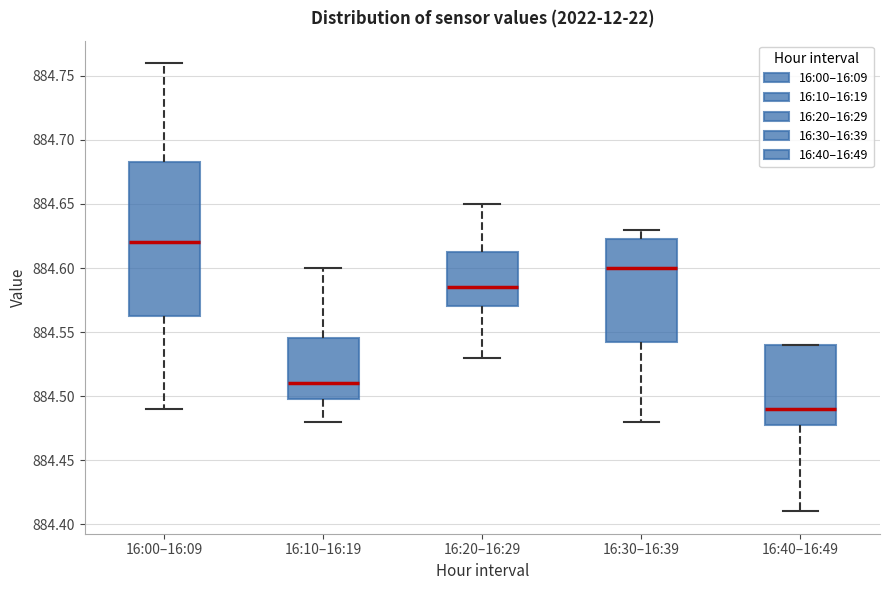

Reading left to right, transcribe this box plot: for each box, give where its median line is, the range the box spans, and where its two whiskers end, as read against the y-axis. The values are not printed on the chart, so give them approximately, as read against the axis.

16:00–16:09: median 884.620, box 884.565 to 884.685, whiskers 884.490 to 884.760
16:10–16:19: median 884.510, box 884.500 to 884.545, whiskers 884.480 to 884.600
16:20–16:29: median 884.585, box 884.570 to 884.615, whiskers 884.530 to 884.650
16:30–16:39: median 884.600, box 884.545 to 884.625, whiskers 884.480 to 884.630
16:40–16:49: median 884.490, box 884.480 to 884.540, whiskers 884.410 to 884.540